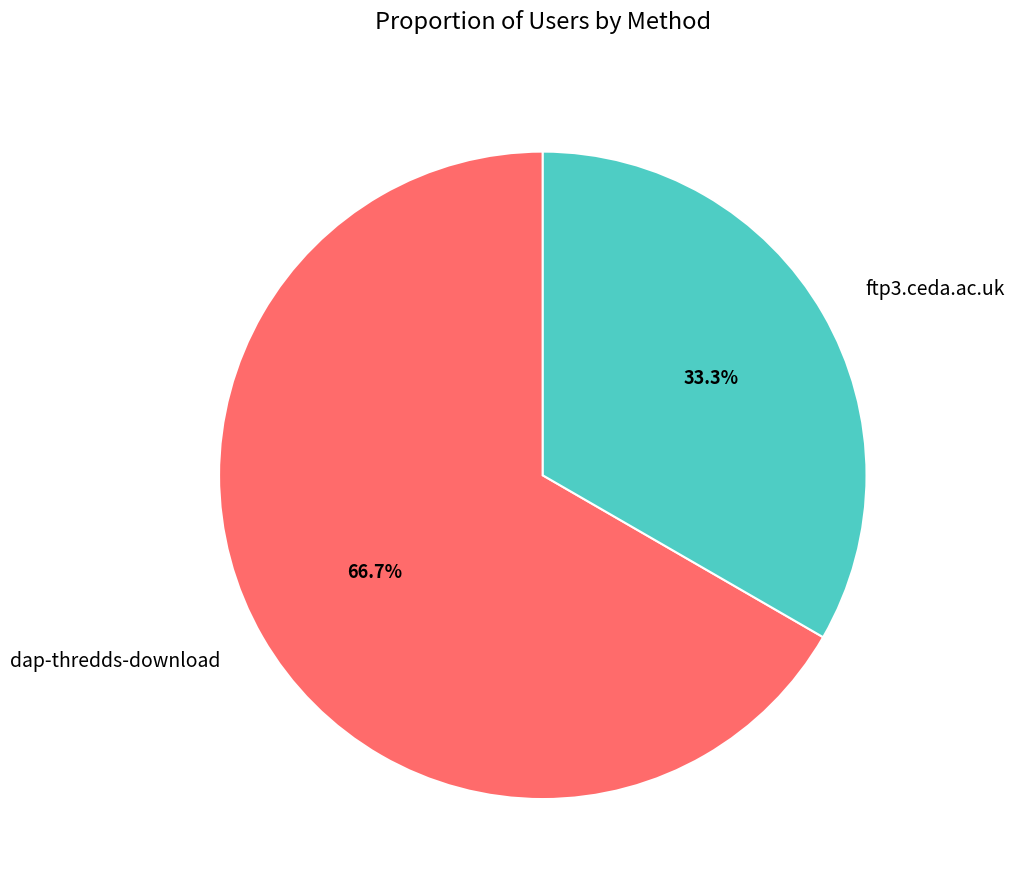

To the nearest percent, what is the combined percentage of dap-thredds-download and ftp3.ceda.ac.uk?

100%